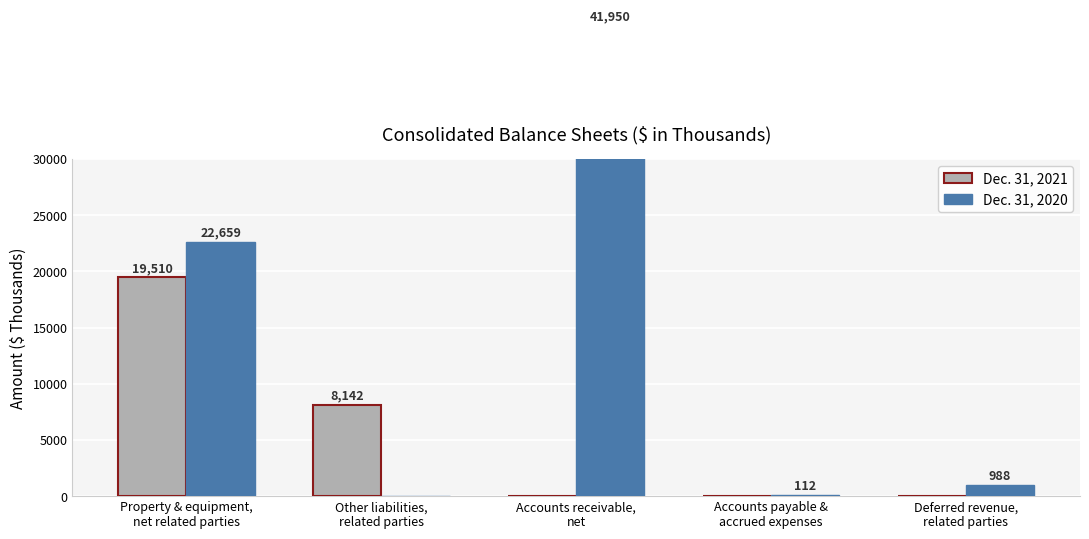

At which category does the chart reach its minimum across all series?

Accounts receivable,
net